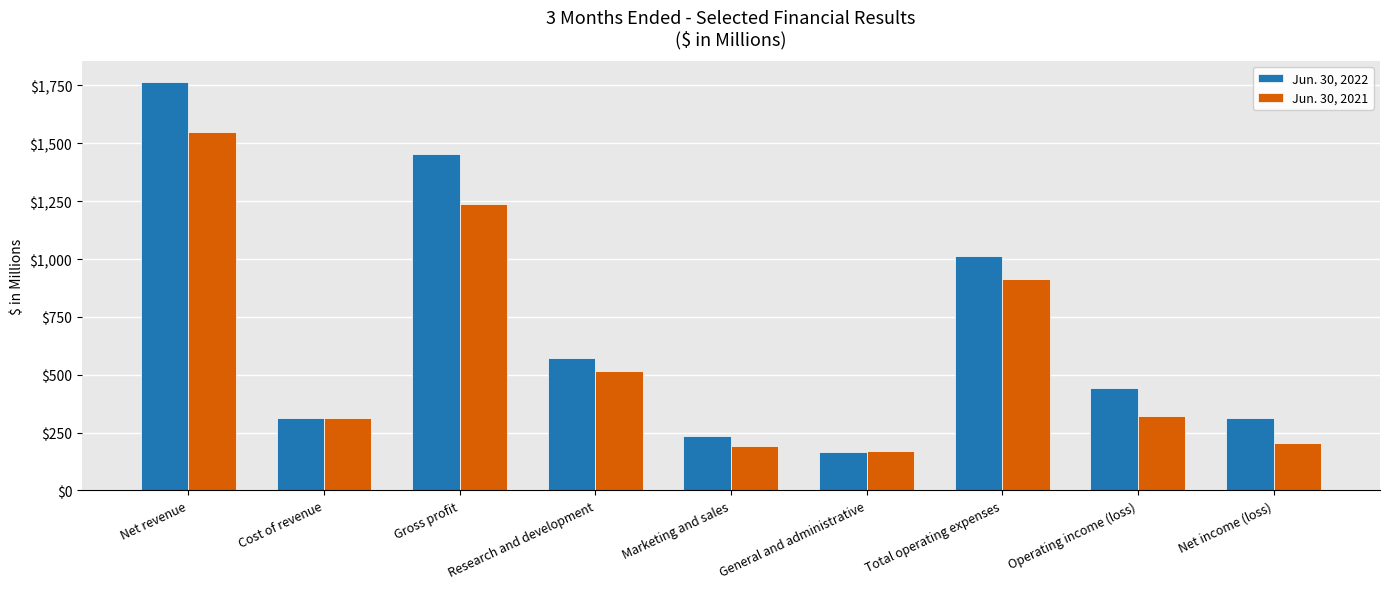

What position from the right is Cost of revenue?

8